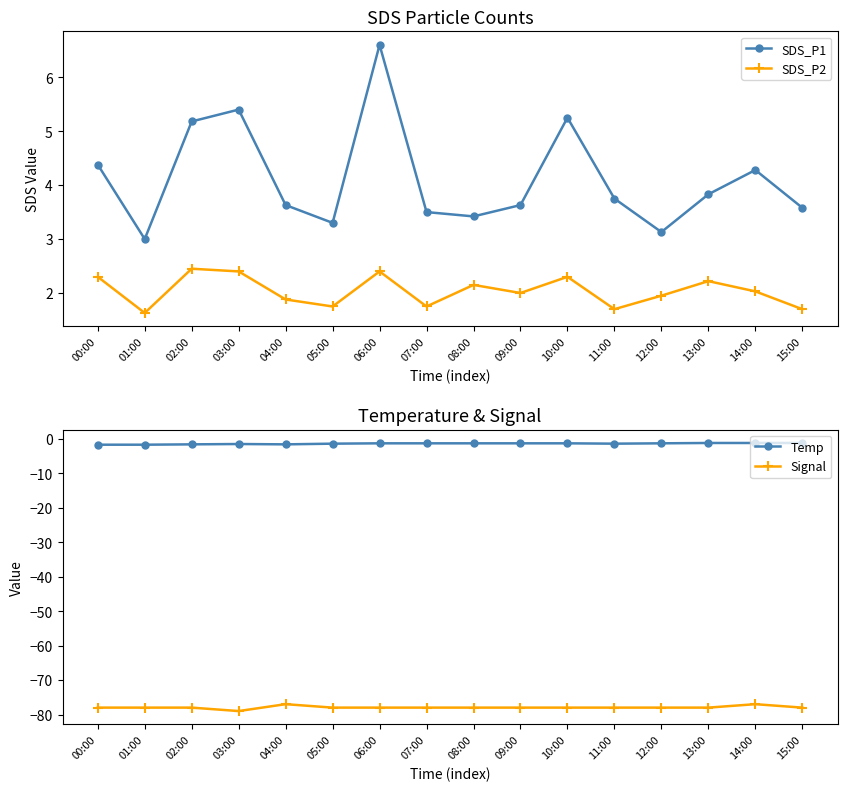

Where is the first local maximum for SDS_P1?

03:00